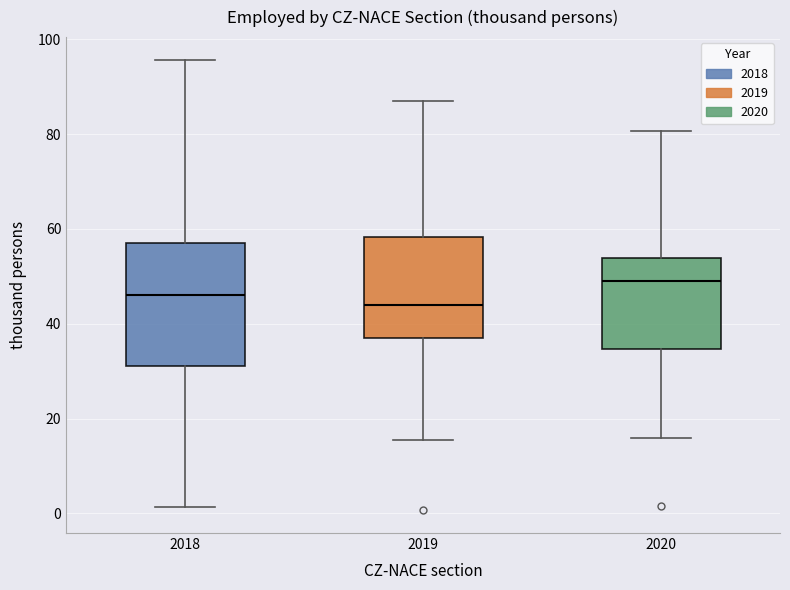

Reading left to right, transcribe this box plot: for each box, give where its median line is, the range the box spans, and where its two whiskers end, as read against the y-axis. The values are not printed on the chart, so give them approximately, as read against the axis.

2018: median 46, box 32 to 58, whiskers 2 to 96
2019: median 44, box 38 to 58, whiskers 16 to 86
2020: median 50, box 34 to 54, whiskers 16 to 80